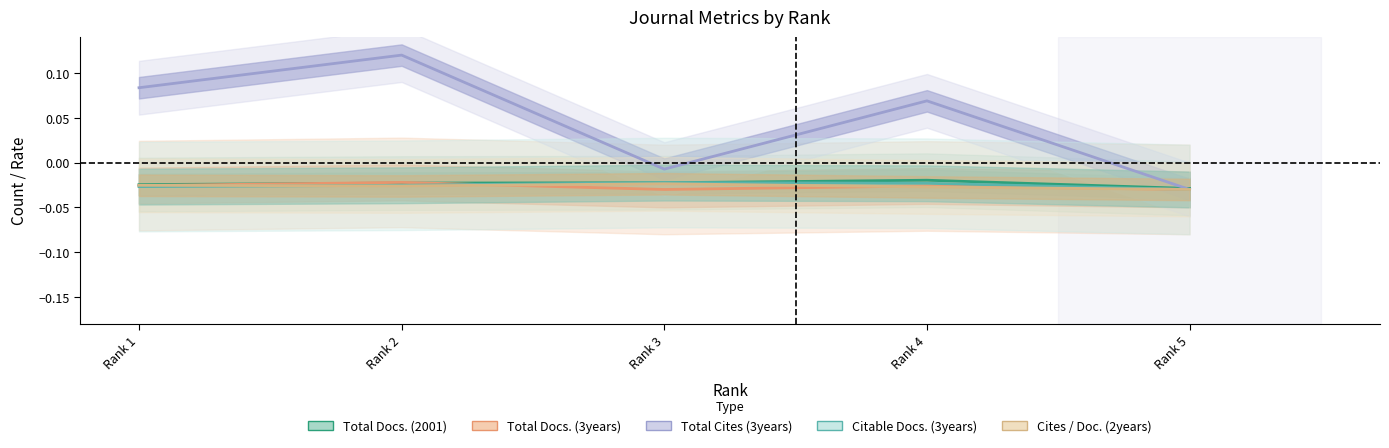

At which category does Citable Docs. (3years) reach its first local peak?

Rank 3